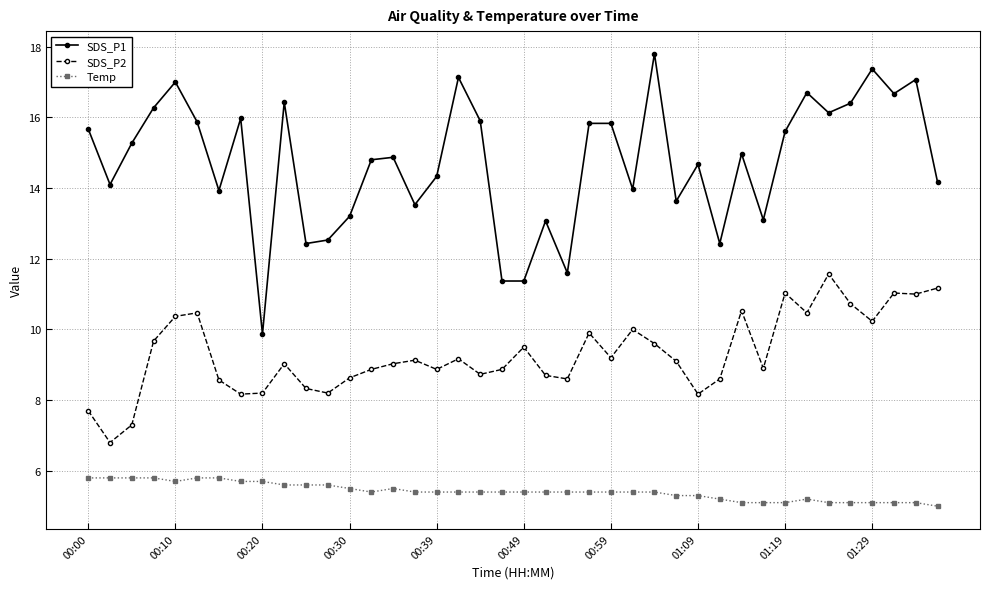

What is the value of the SDS_P1 point at the 23rd from the left?

11.6